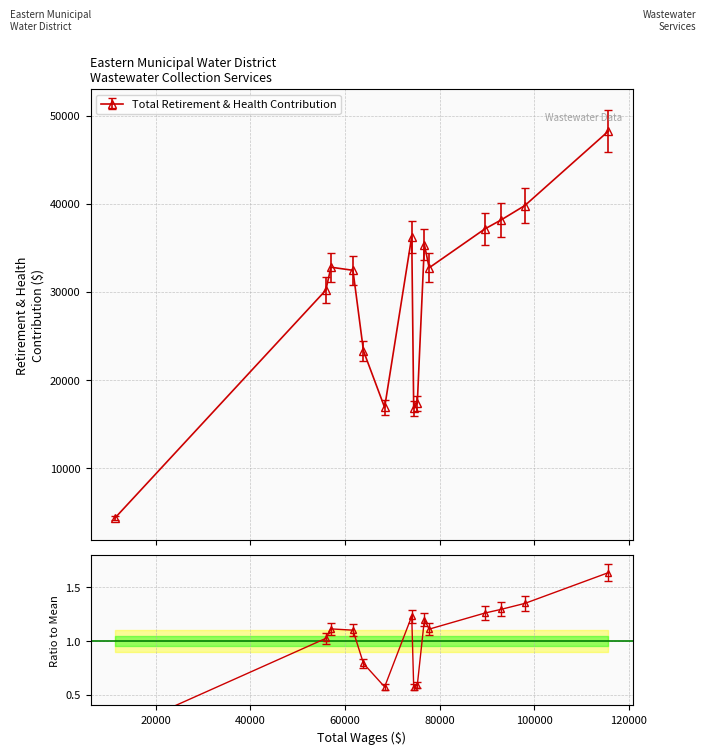

What is the difference between the second highest and second lowest values?

23008